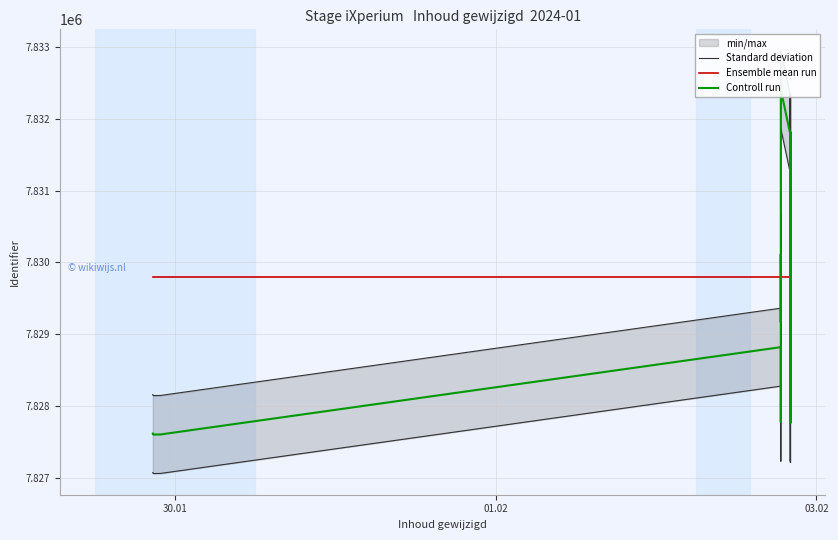

At 03.02, list the series in order from smallest to largest.

Controll run, Standard deviation, Ensemble mean run